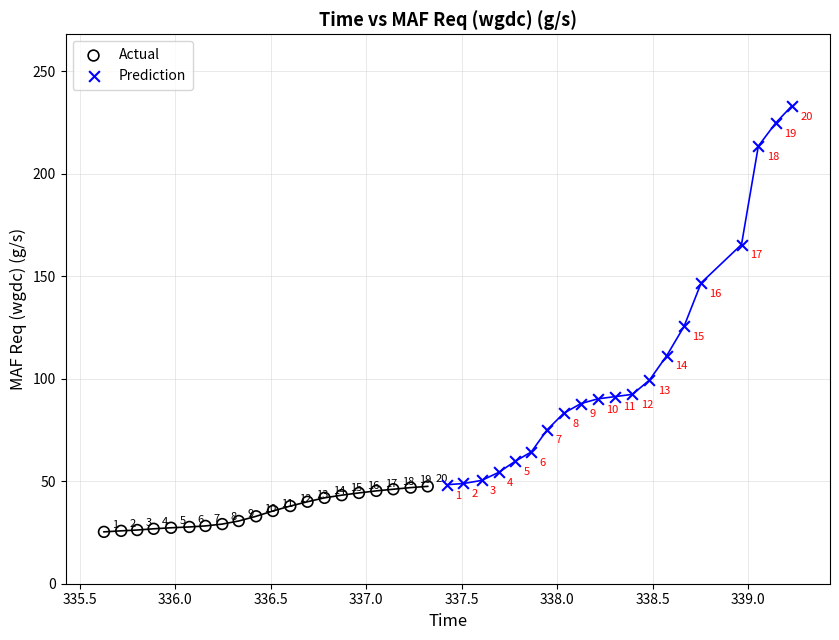

Which series has the largest Y range (max minus min)?

Prediction